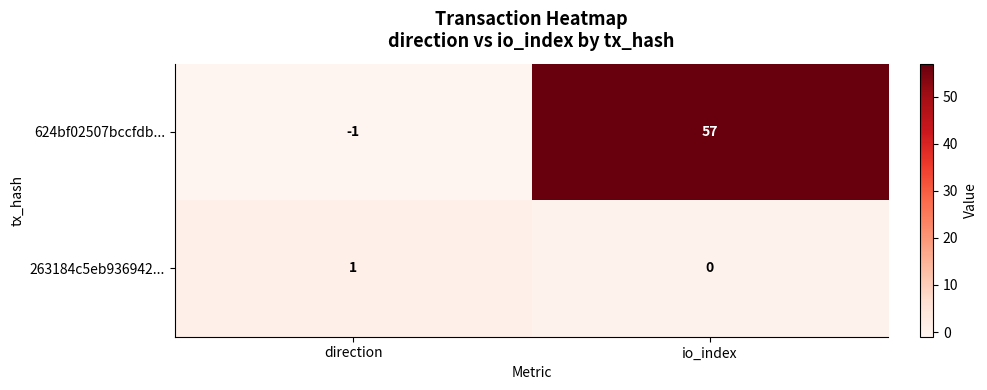

At which label is 263184c5eb936942... closest to 0?

io_index